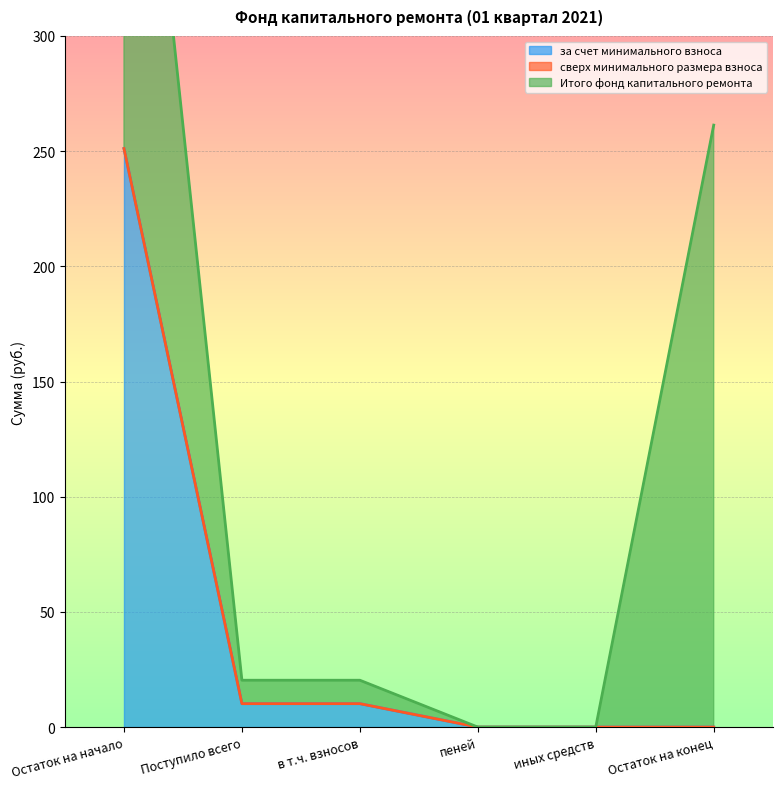

What is the highest value of the за счет минимального взноса series?

251.1